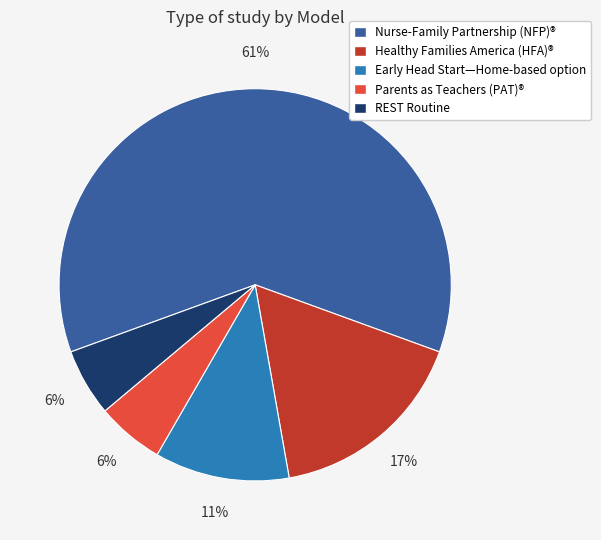

What is the majority slice?

Nurse-Family Partnership (NFP)®